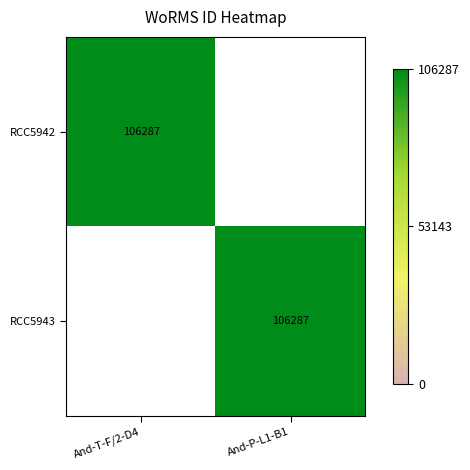

The value of RCC5942 at And-T-F/2-D4 is 106287. True or false?

True